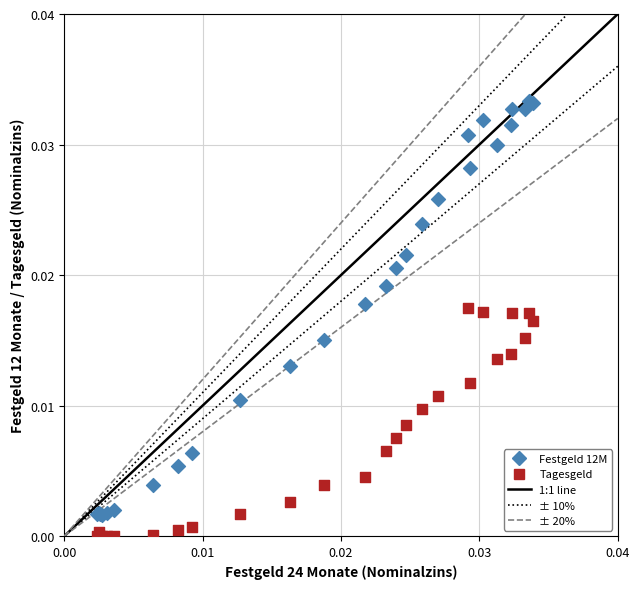

Which series has the largest Y range (max minus min)?

Festgeld 12M